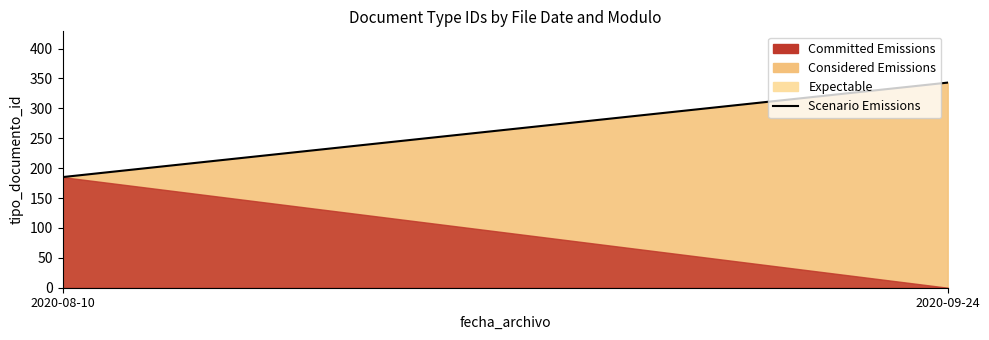

Rank the categories by value from lowest to highest.

2020-08-10, 2020-09-24